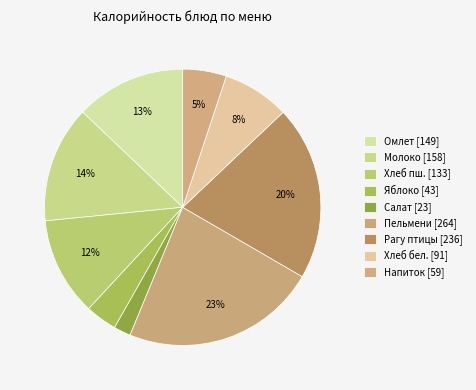

To the nearest percent, what is the average slice percentage?

11%